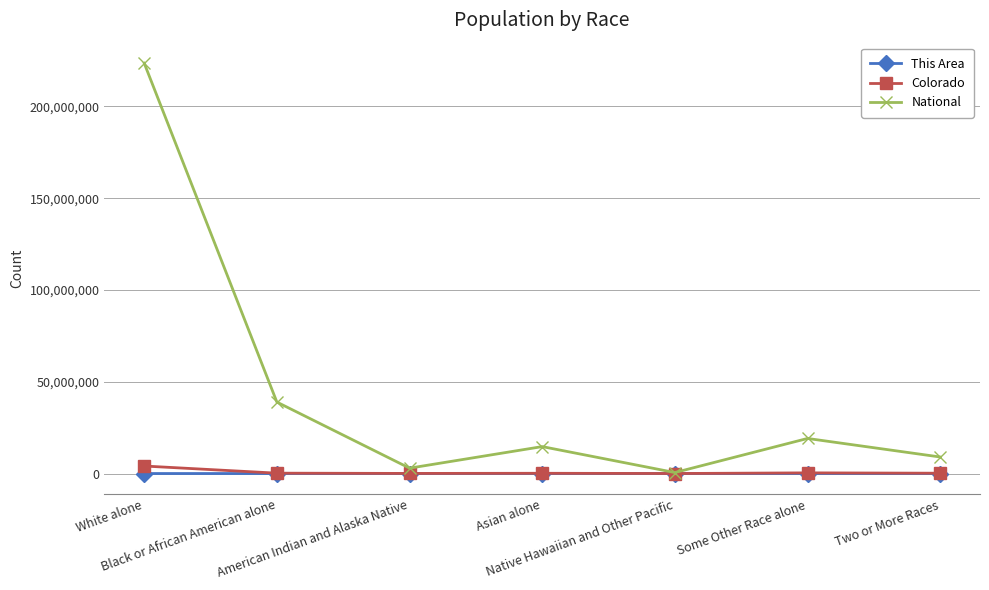

What is the average value of the This Area series?

266